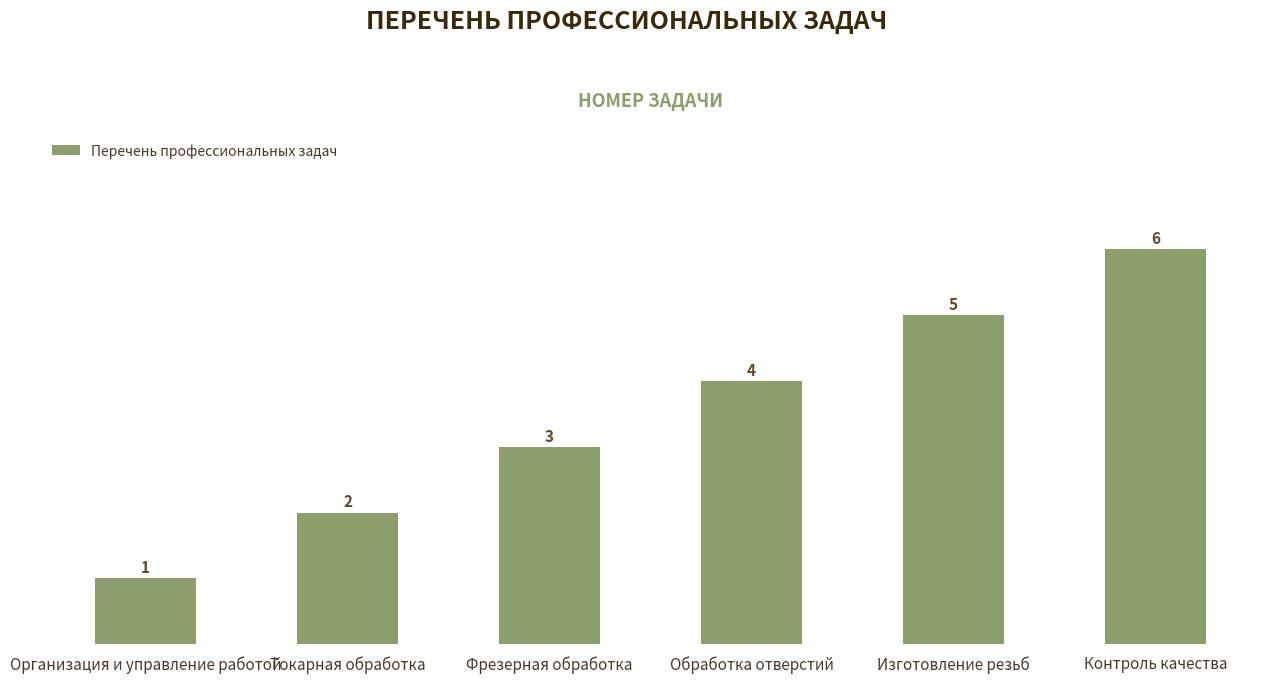

Reading left to right, extract all data points from this chart.

1	2	3	4	5	6